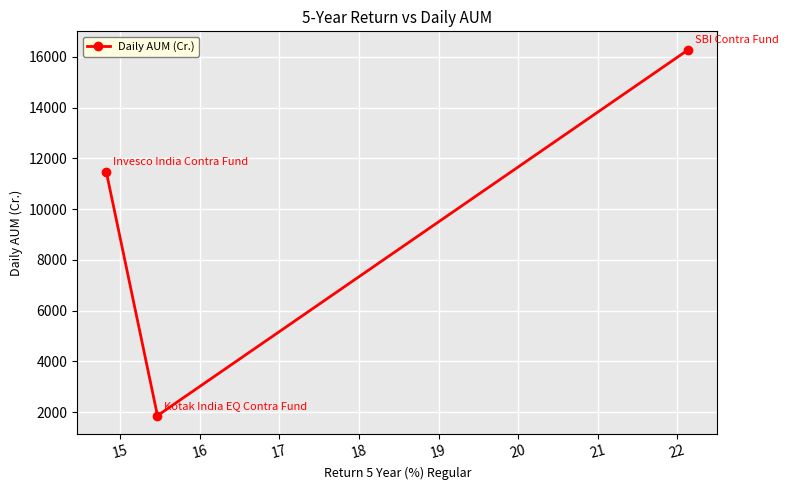

Is this an area chart (filled region under the line)?

No